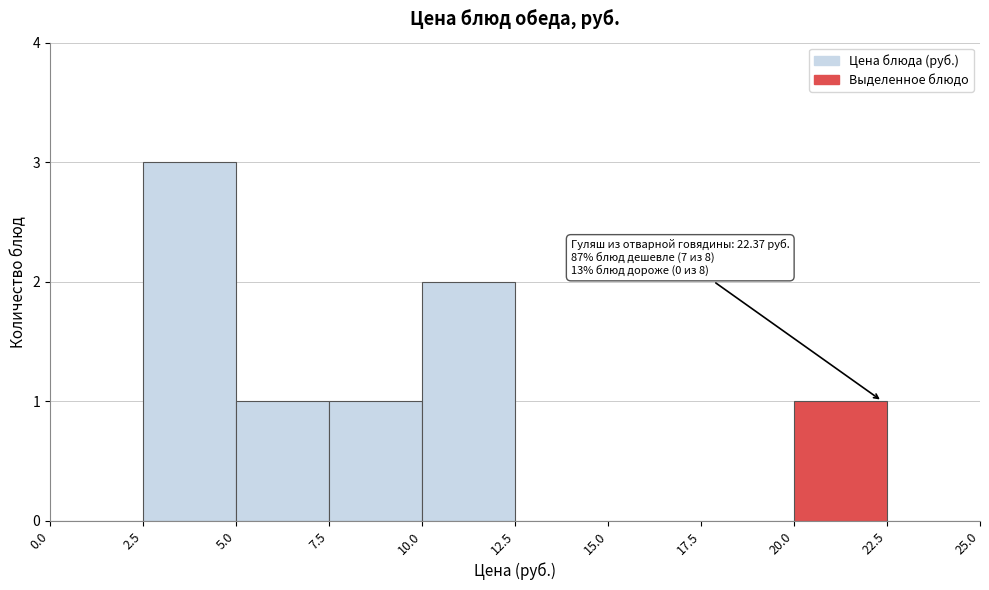

Over which range of the x-axis is the bar tallest?

2.5 to 5.0